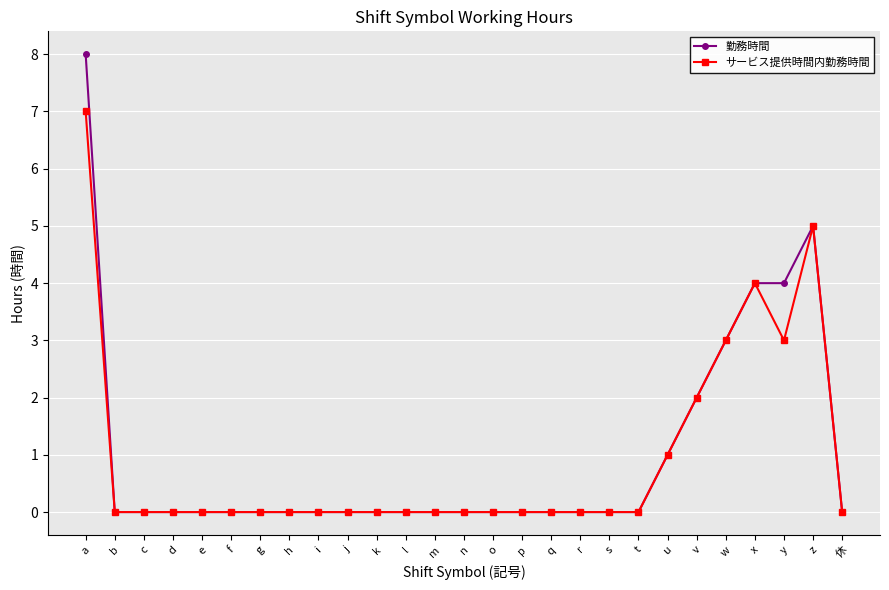

Is it true that 勤務時間 equals 0 at d?

True